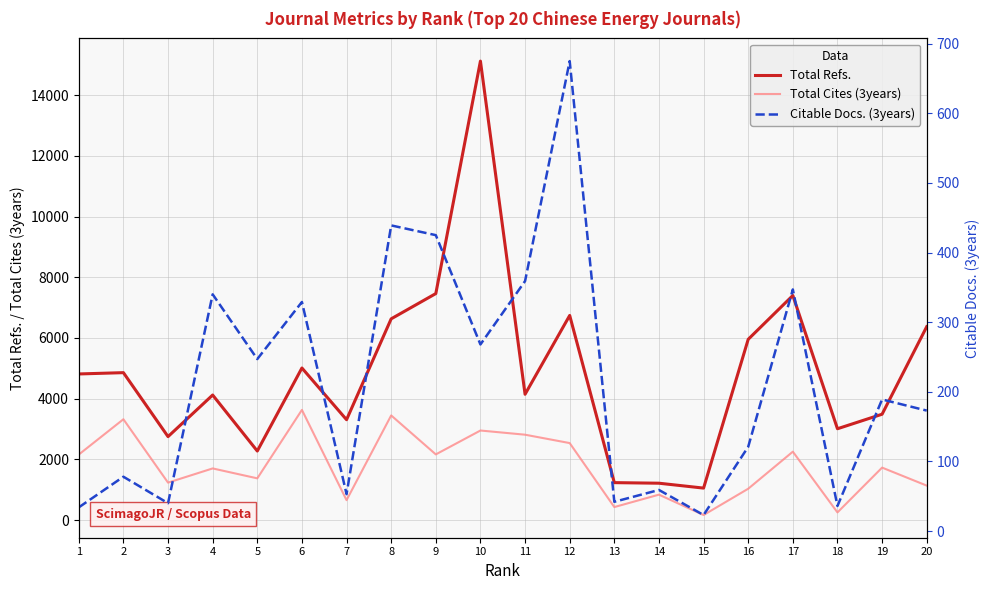

What is the difference between the maximum and second lowest values in the Total Cites (3years) series?

3377